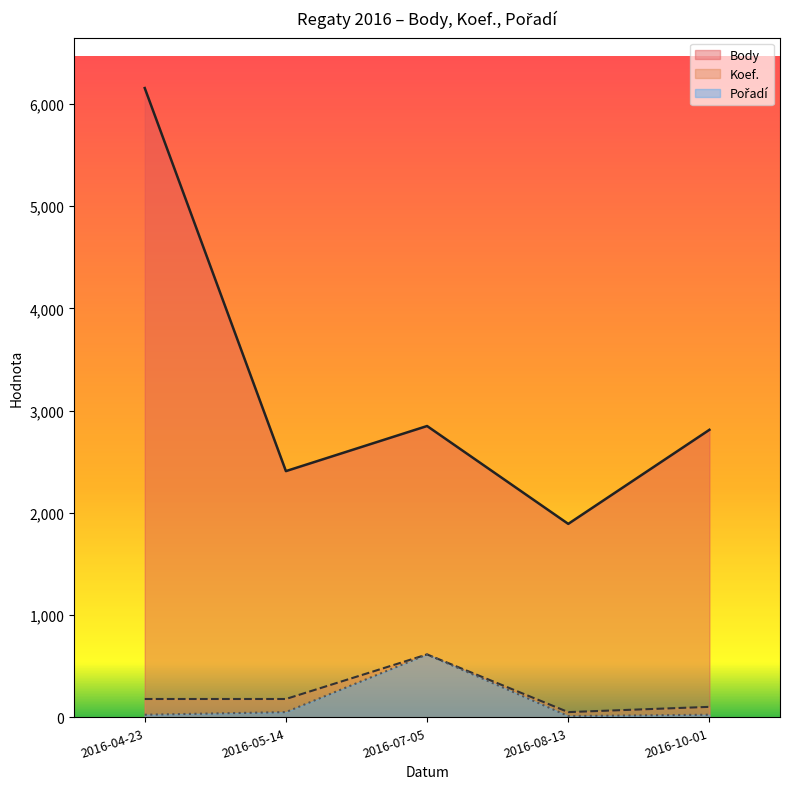

Rank the series at 2016-10-01 from lowest to highest value.

Pořadí, Koef., Body